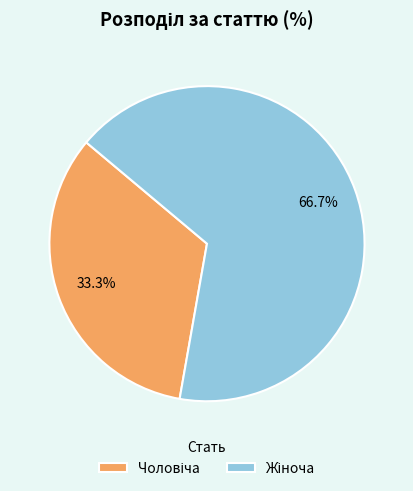

How many slices are in this pie chart?

2